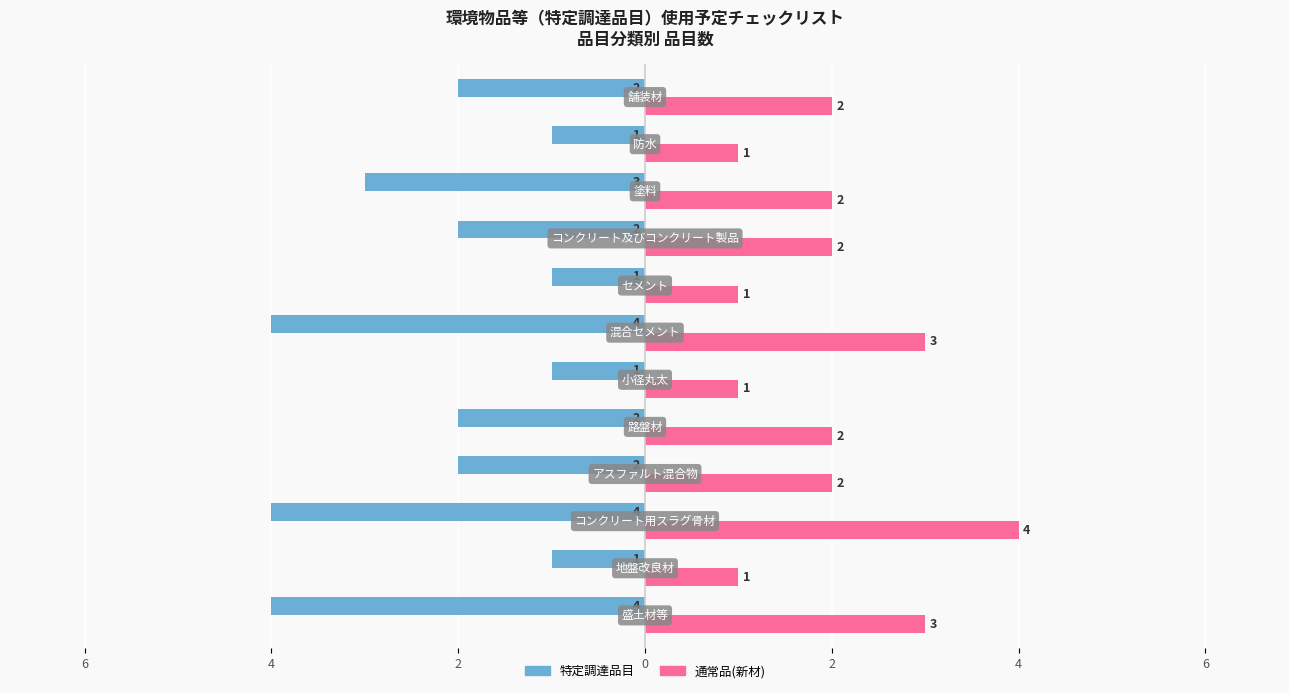

What are all the series names shown in the legend?

特定調達品目, 通常品(新材)